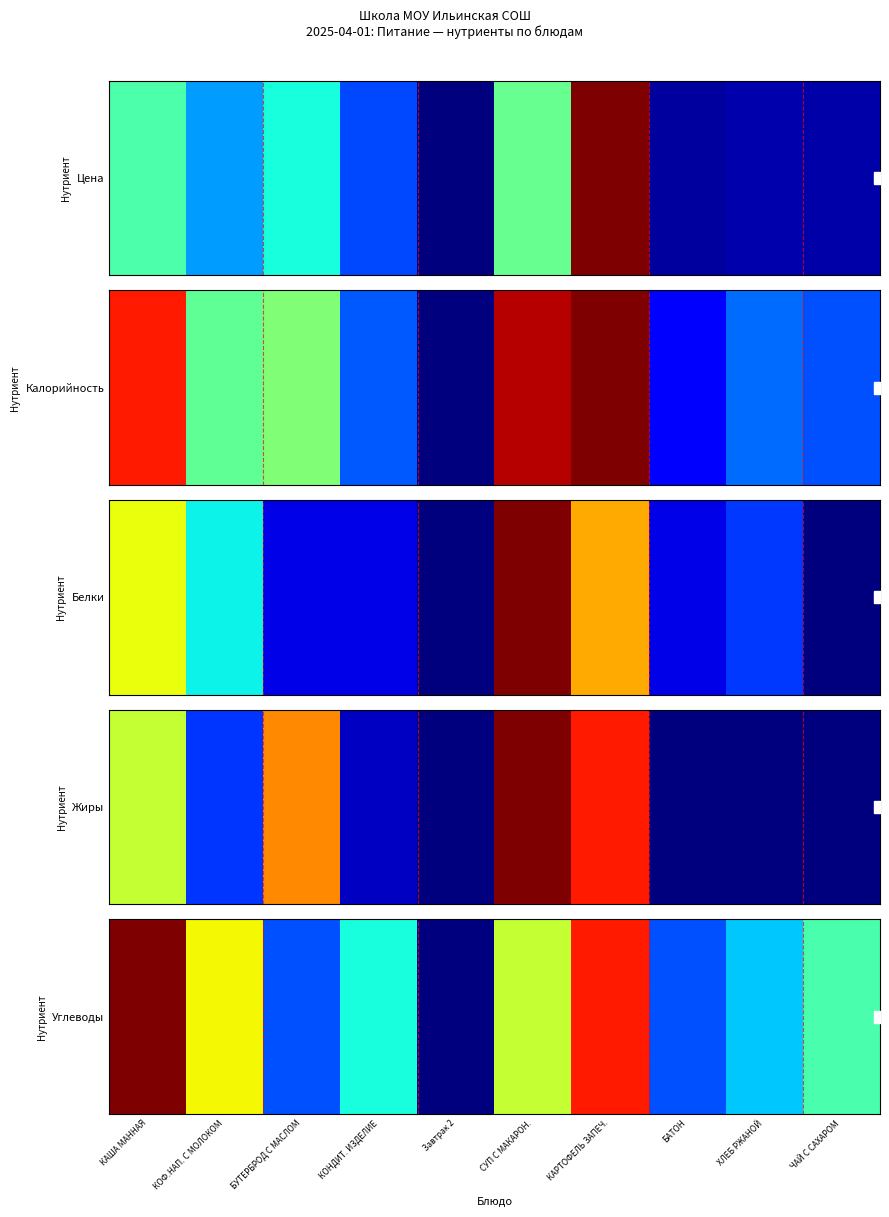

What is the sum of all values?

4.7